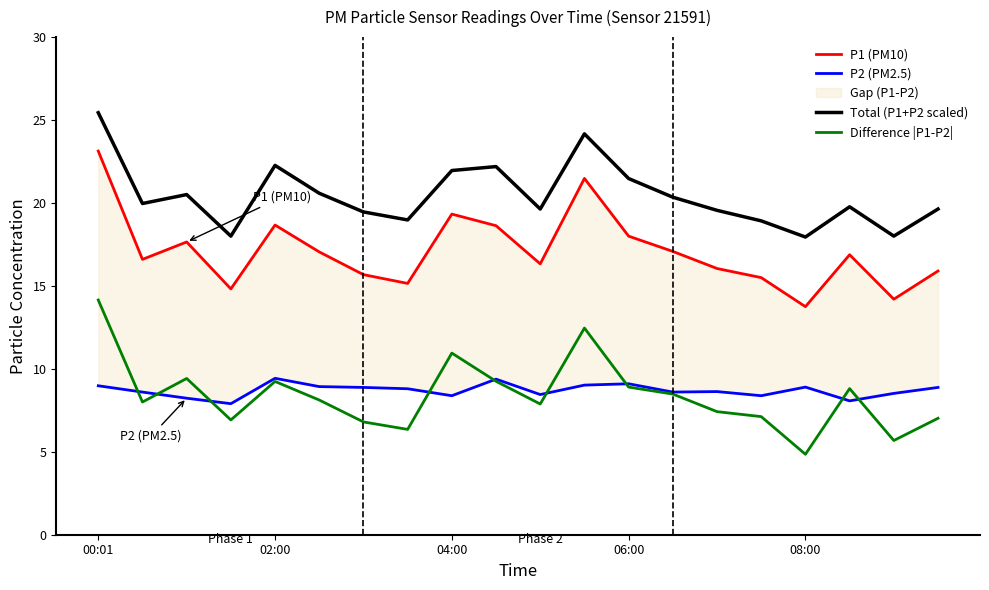

The value of Difference |P1-P2| at 08:00 is 2.5. True or false?

False